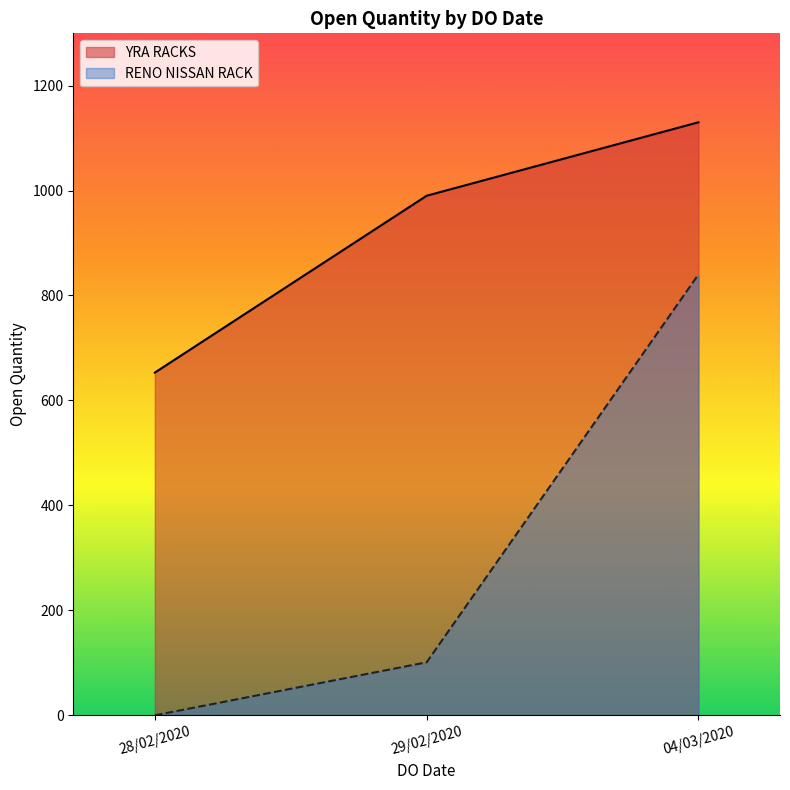

Which series changed the most between 28/02/2020 and 04/03/2020?

RENO NISSAN RACK